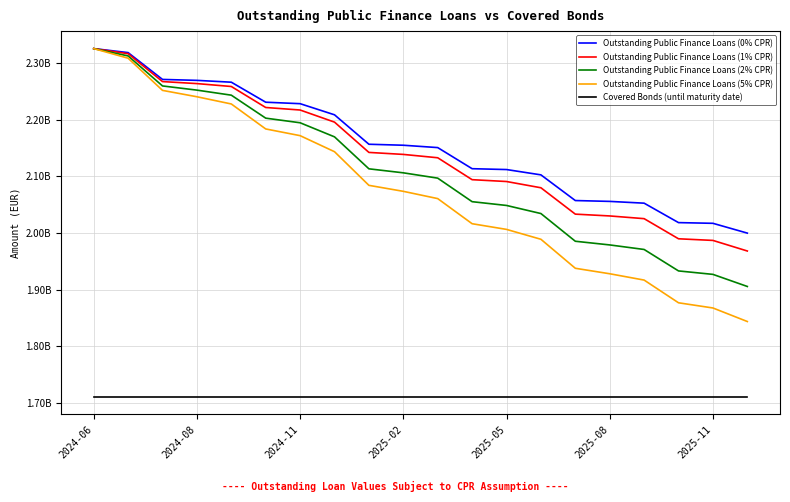

True or false: Covered Bonds (until maturity date) and Outstanding Public Finance Loans (2% CPR) cross at least once.

False